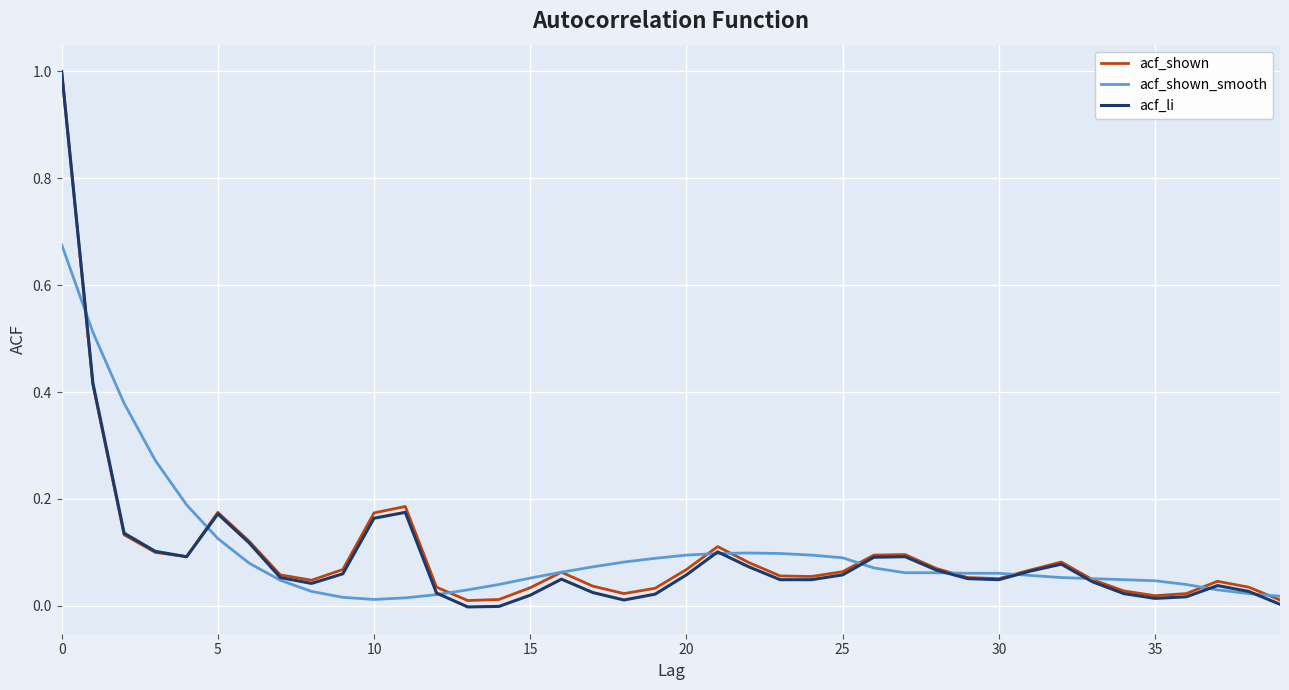

What is the maximum value shown in the chart?

1.0